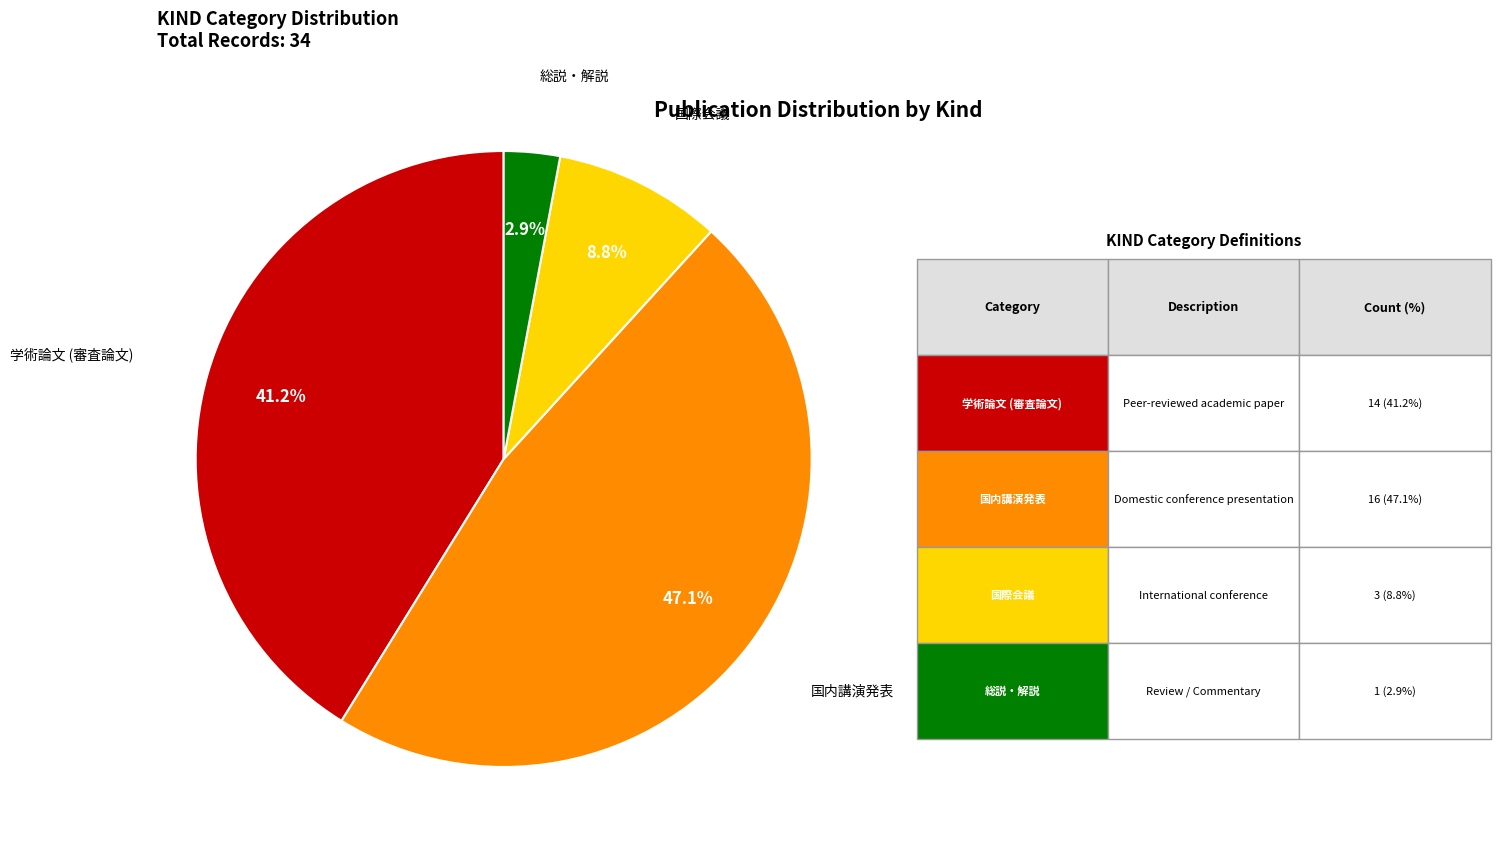

Count the number of slices in the pie.

4